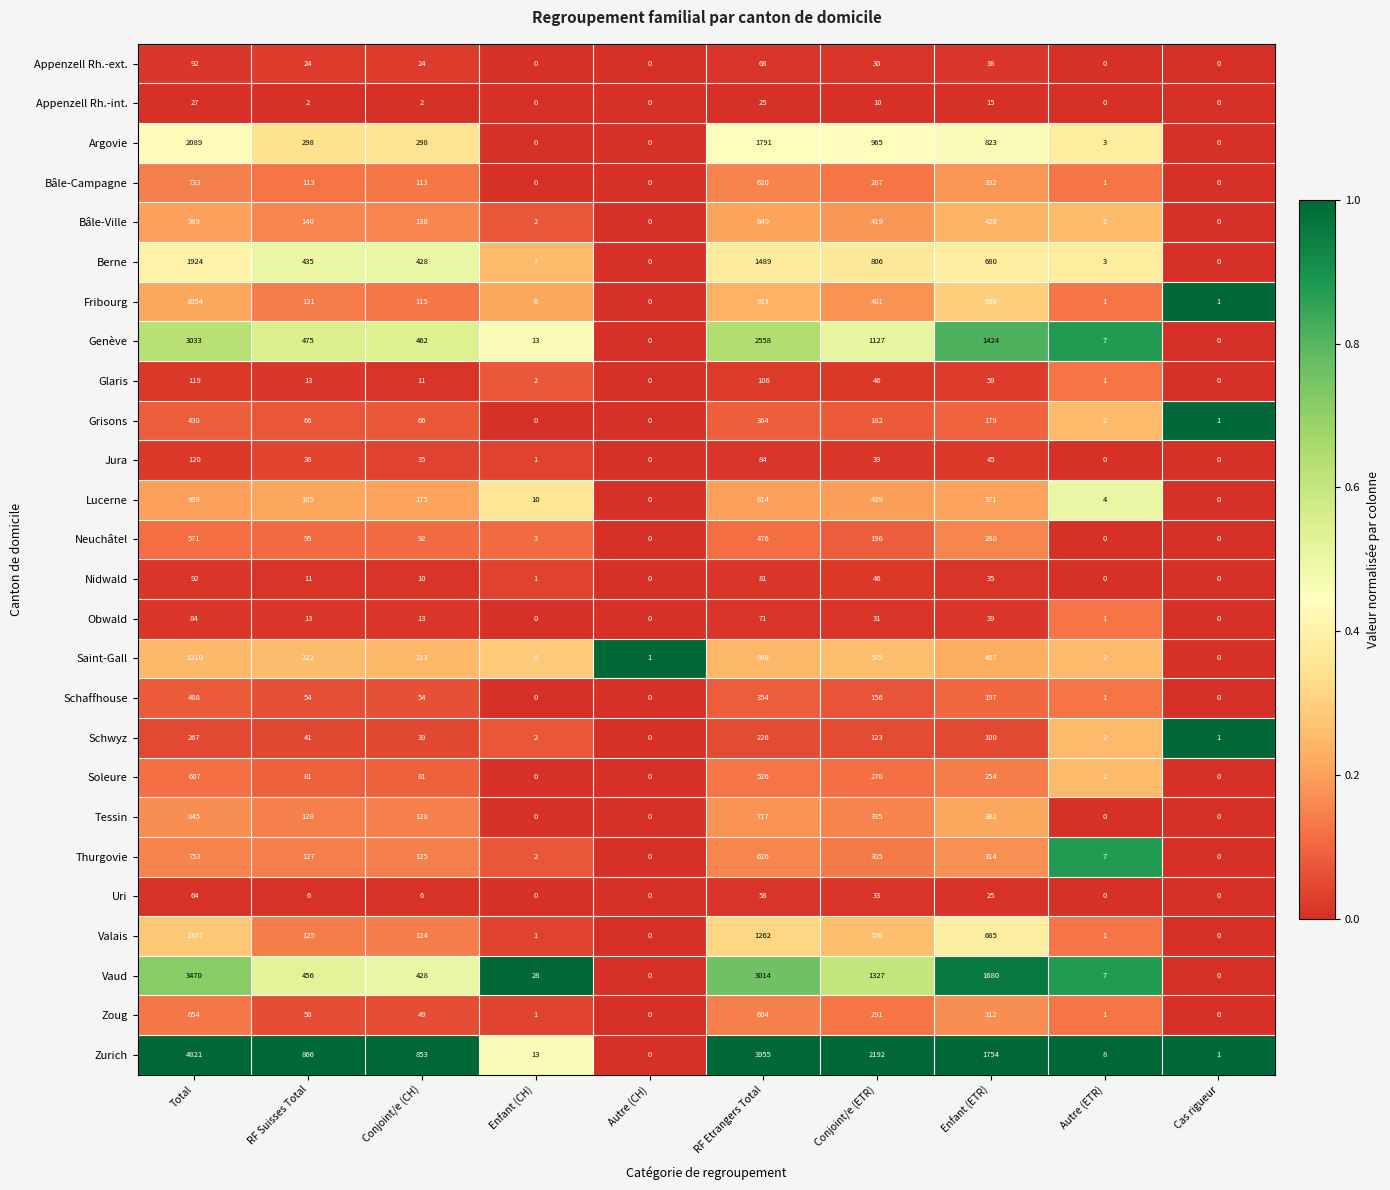

At which label is Genève closest to 1516?

Enfant (ETR)